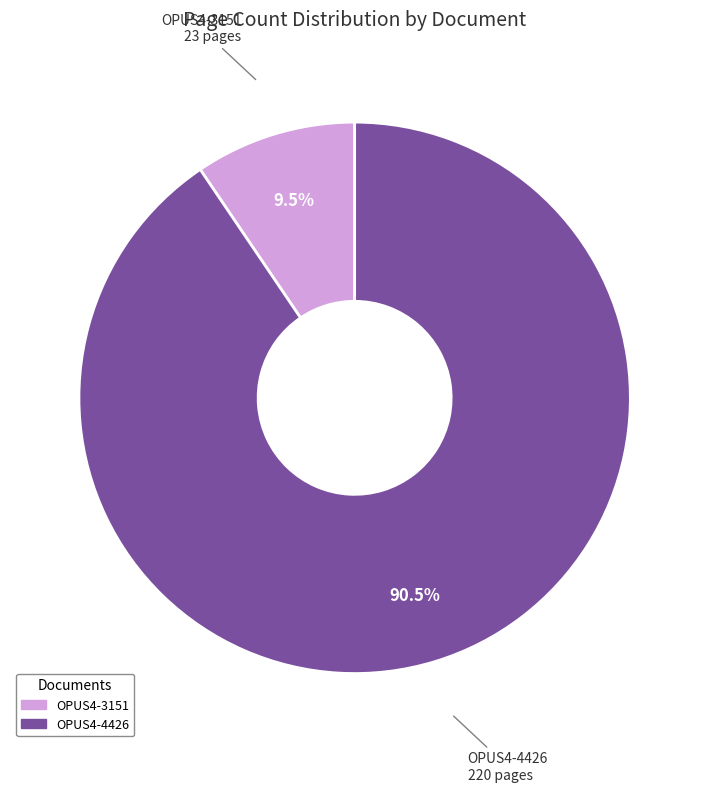

Between OPUS4-3151 and OPUS4-4426, which is larger?

OPUS4-4426